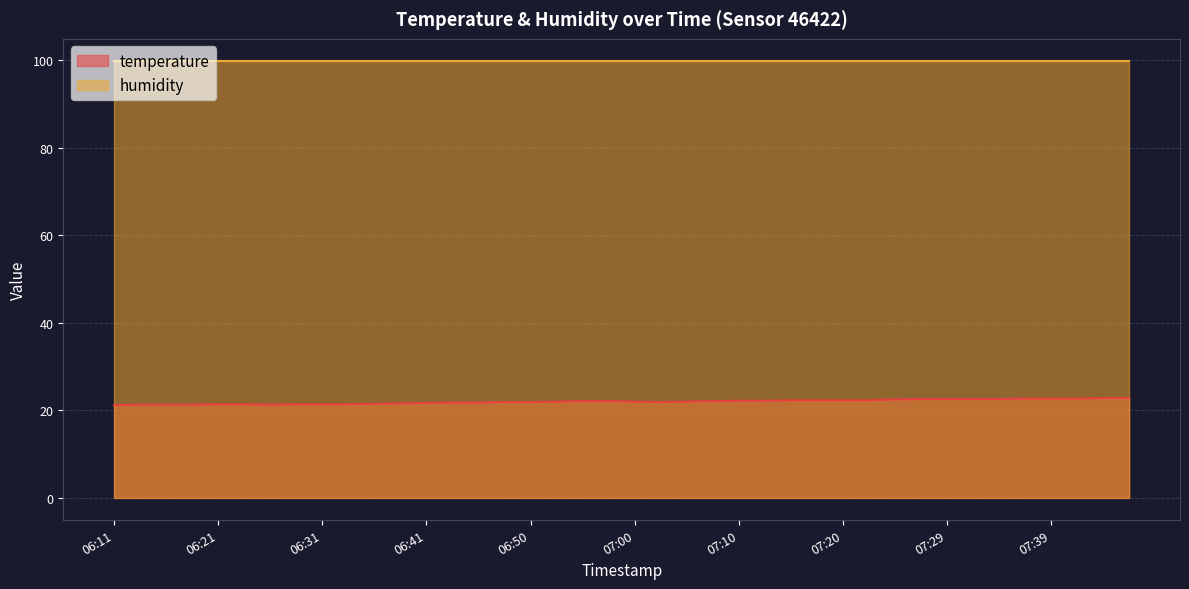

Where is the data nearest to the value 22?

06:53